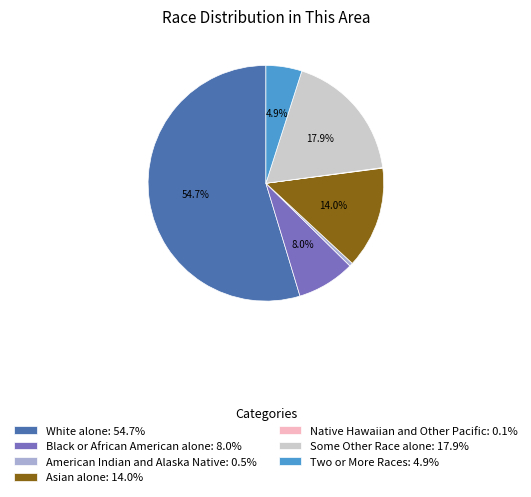

What is the ratio of the value at Asian alone to the value at Some Other Race alone?

0.8